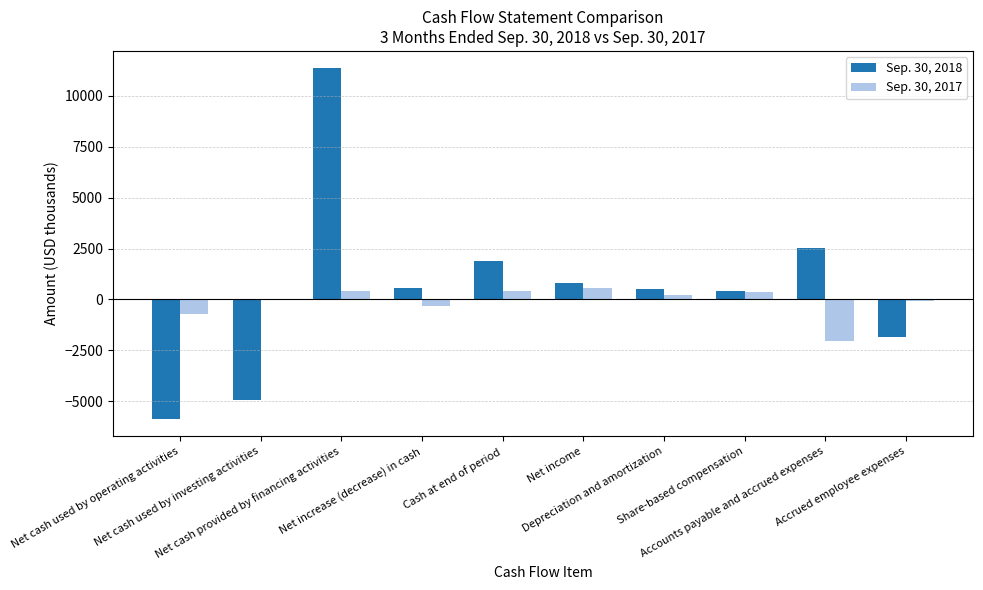

What is the sum of all Sep. 30, 2017 values?

-1235